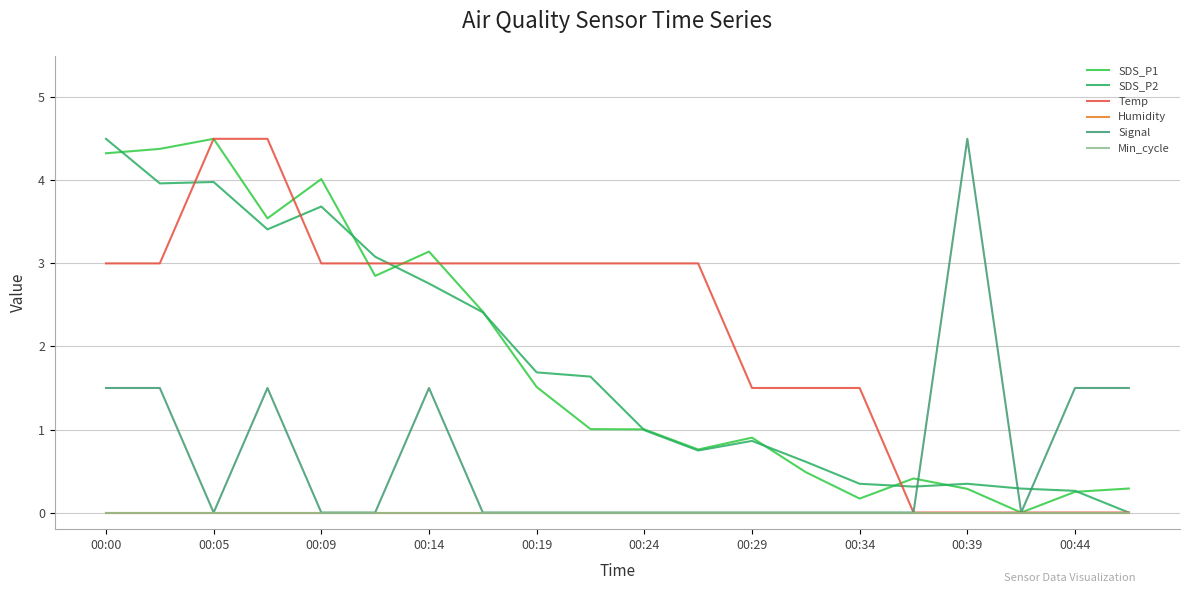

What is the label of the 1st point from the left?

00:00